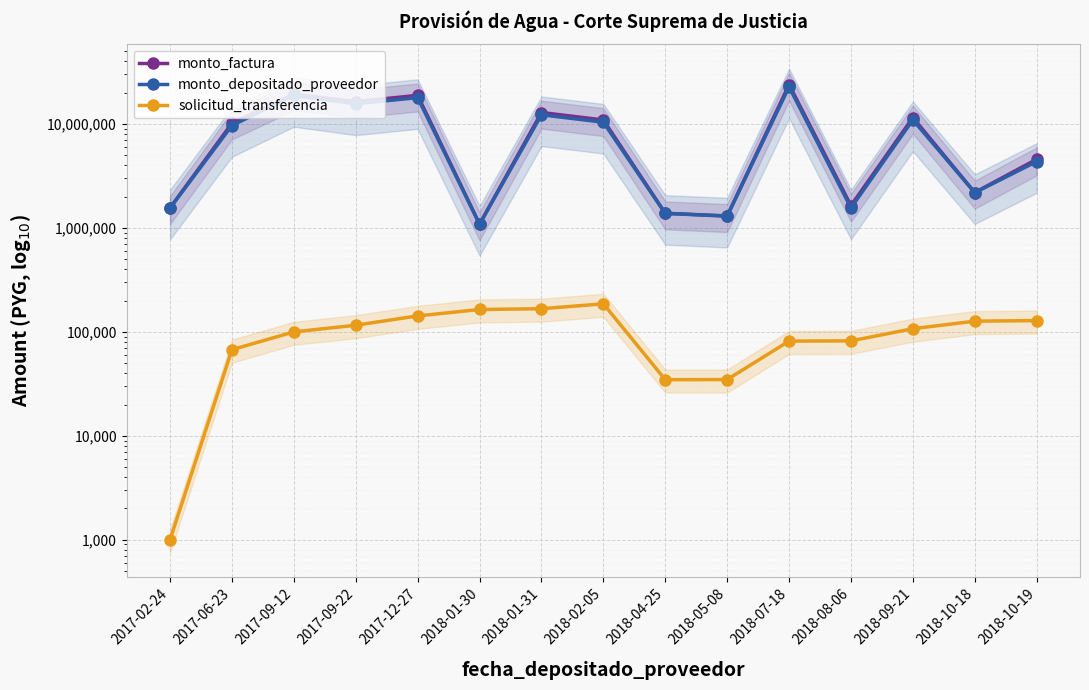

At which label is monto_factura closest to 12514000?

2018-01-31